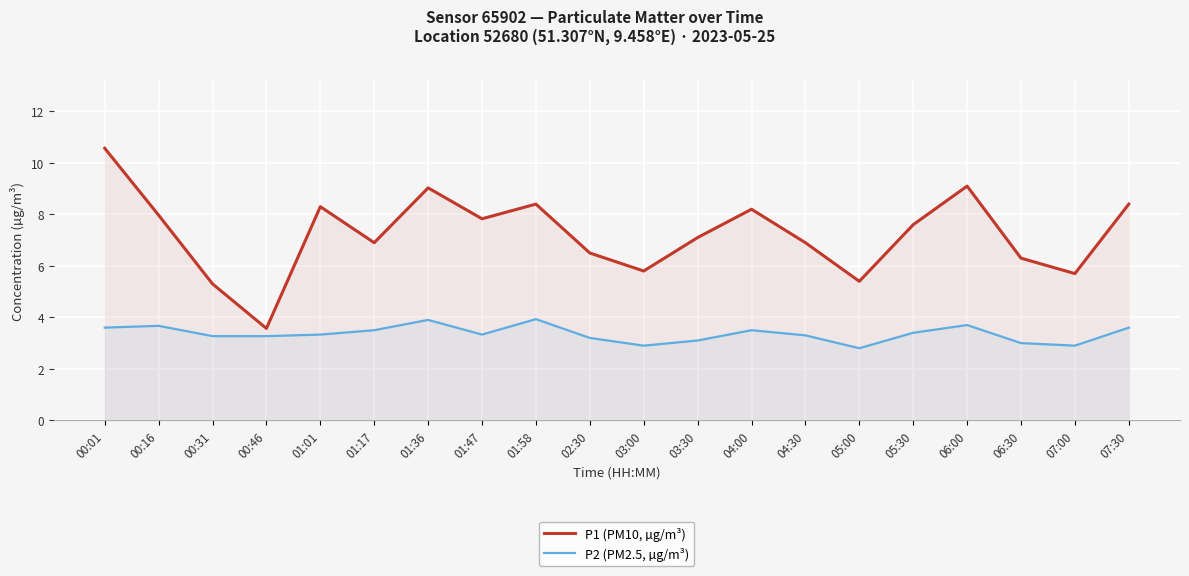

What is the difference between the maximum and minimum values in the P2 (PM2.5, µg/m³) series?

1.1